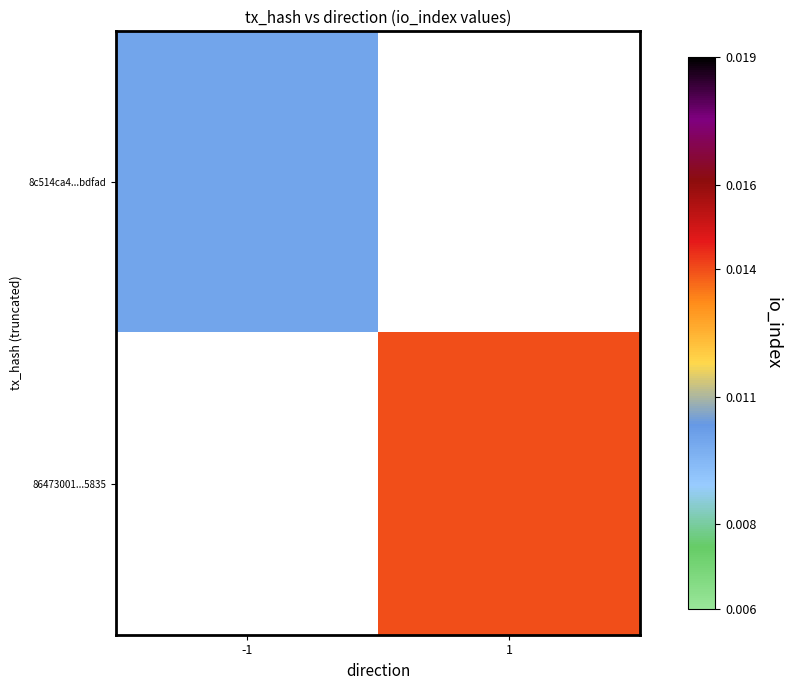

At 1, list the series in order from smallest to largest.

8c514ca4...bdfad, 86473001...5835